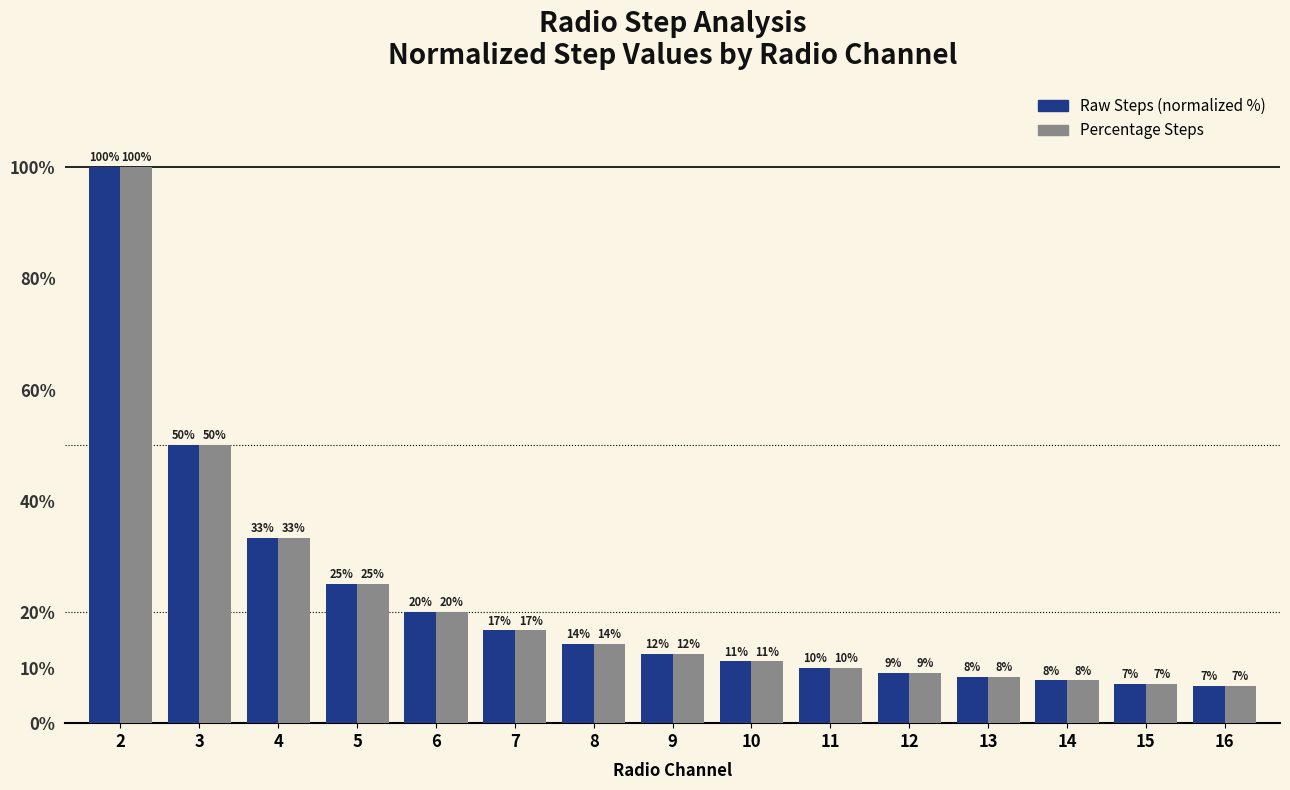

At which label is Percentage Steps closest to 53?

3